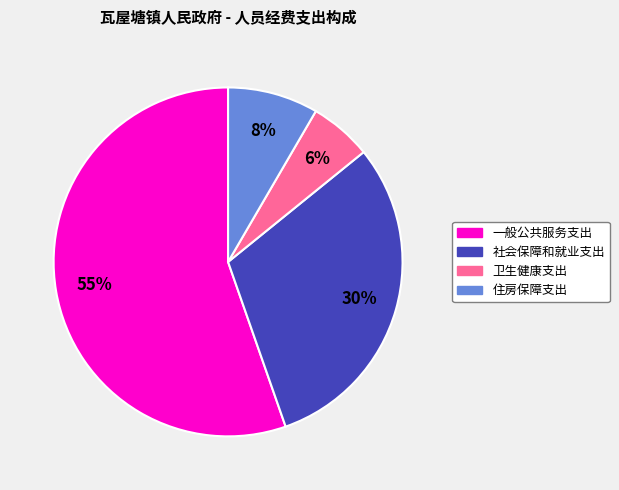

Is 社会保障和就业支出 the majority of the pie?

No